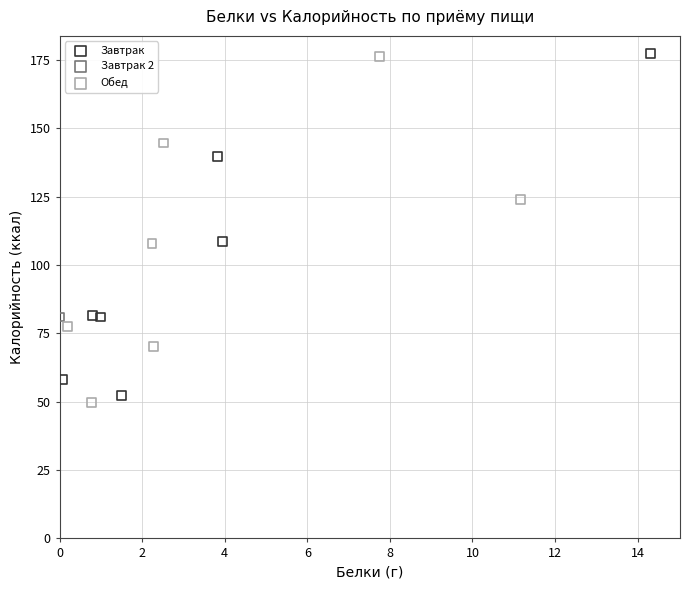

What are all the series names shown in the legend?

Завтрак, Завтрак 2, Обед